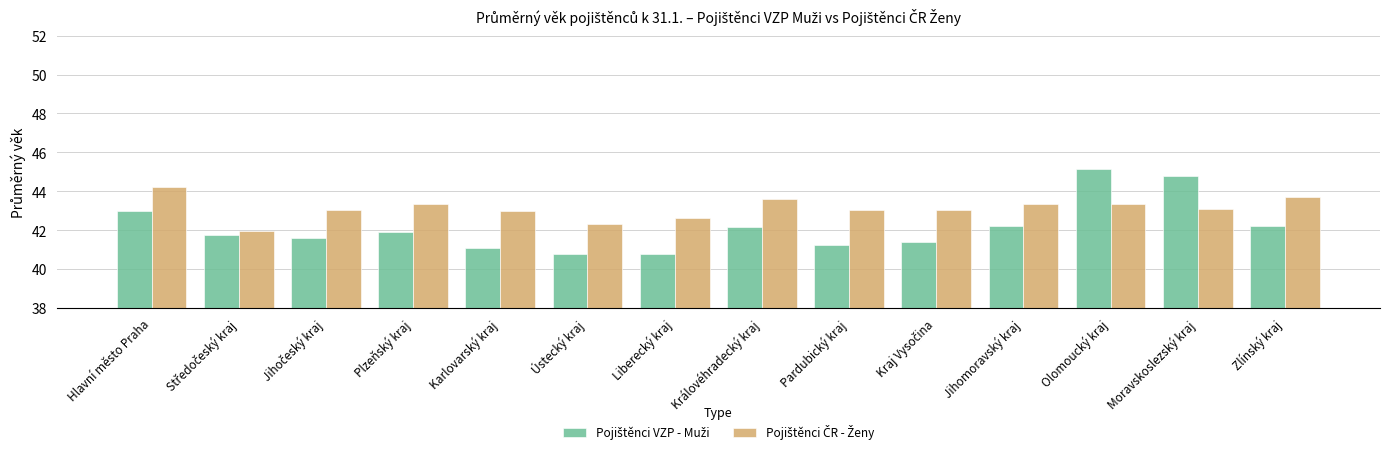

What is the difference between the highest and lowest values at Královéhradecký kraj?

1.4